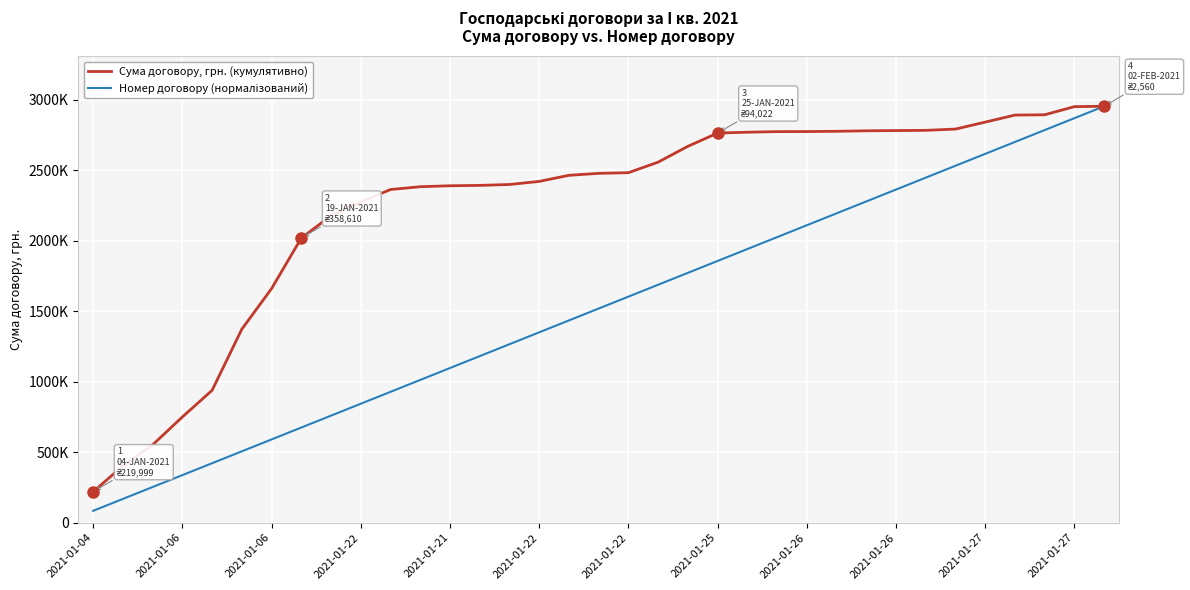

Does the chart display data point markers on the line(s)?

No